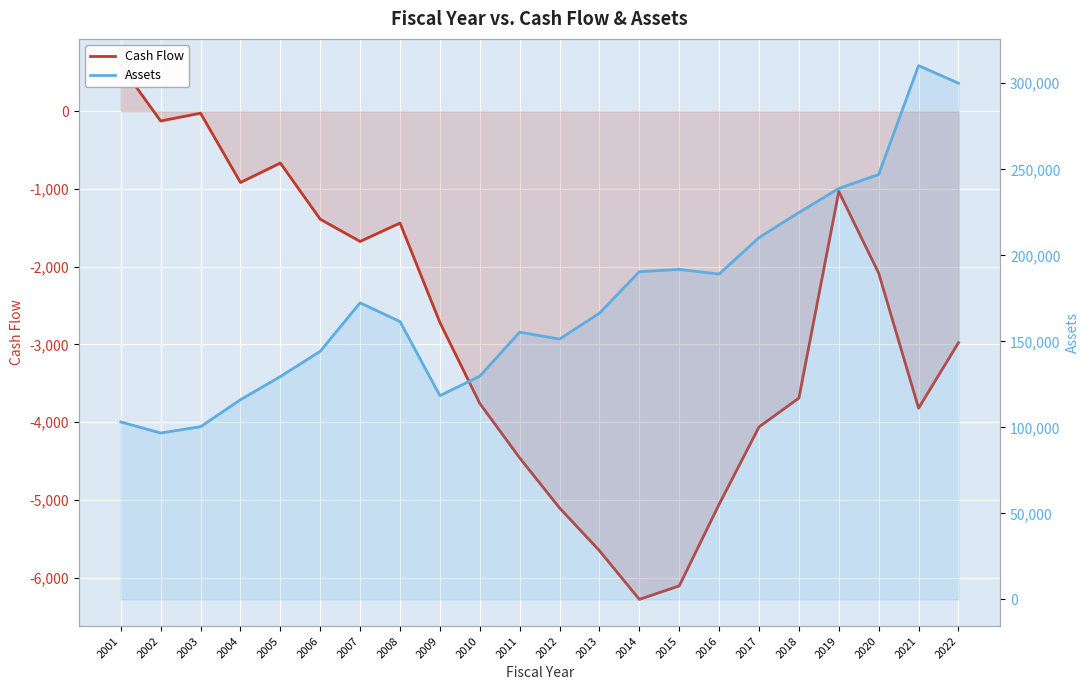

Is the value of Cash Flow at 2016 greater than the value of Assets at 2017?

No